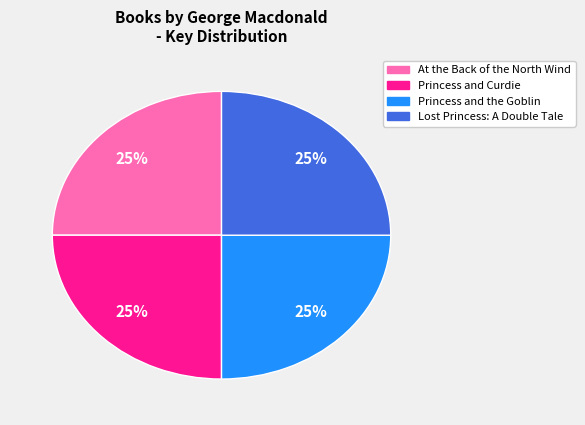

How many slices are in this pie chart?

4